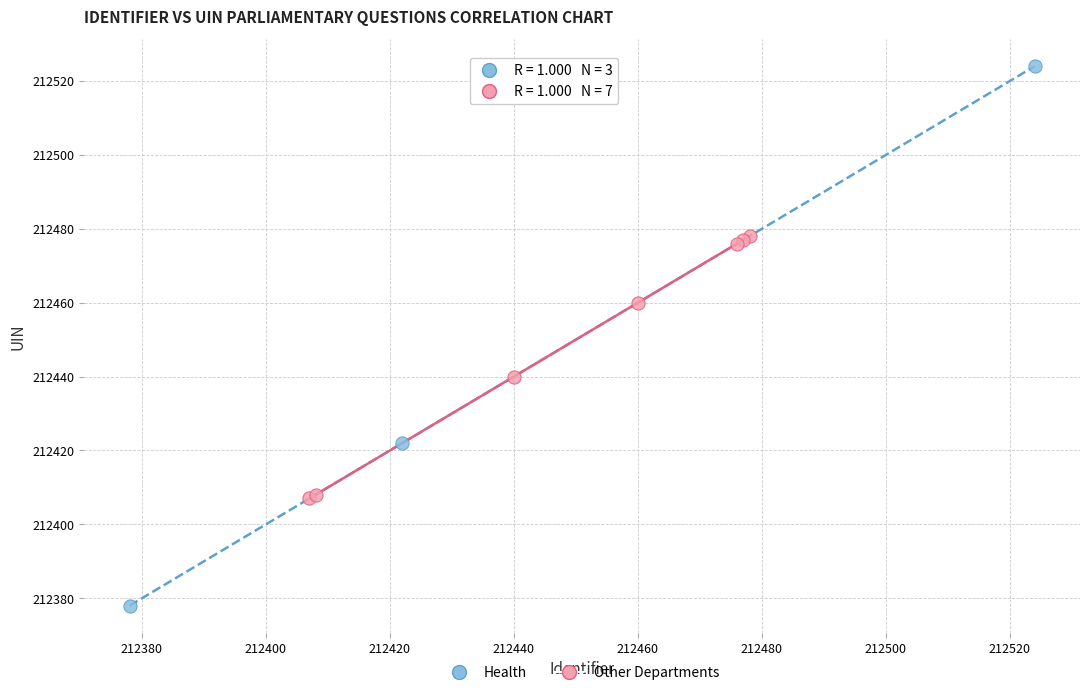

Which series has the largest Y range (max minus min)?

Health